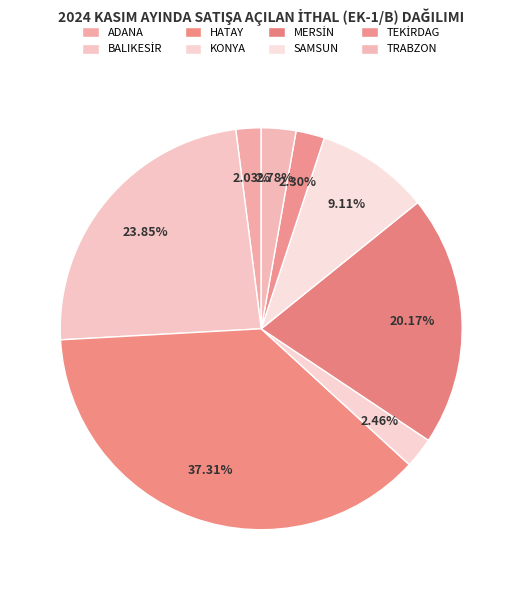

What portion of the pie excludes TRABZON?

97.2%